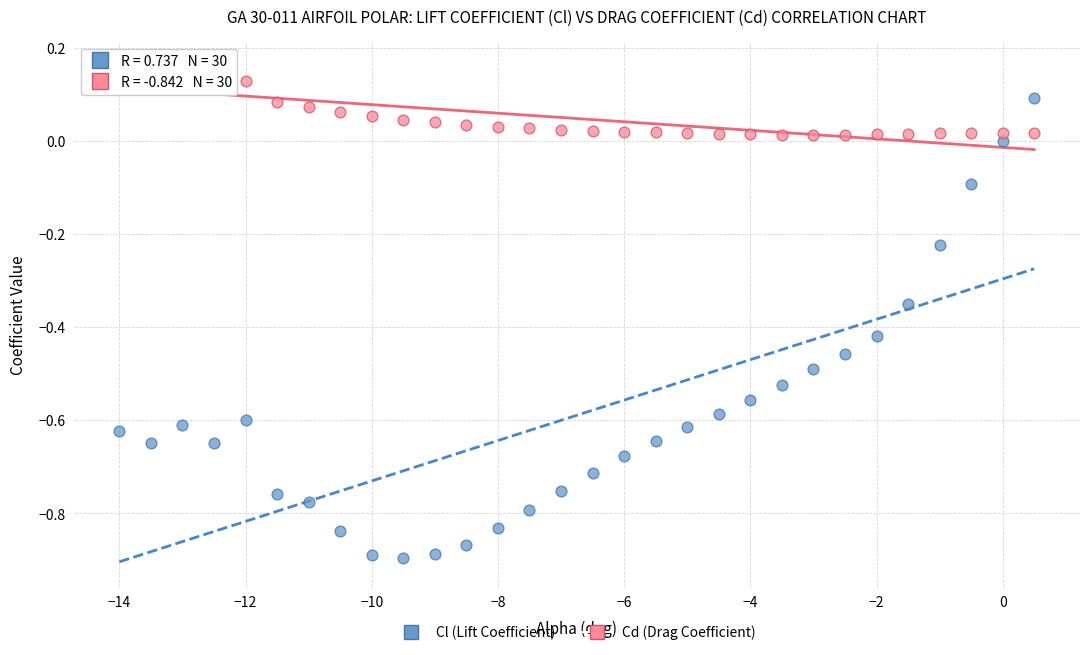

Which series has the largest Y range (max minus min)?

Cl (Lift Coefficient)